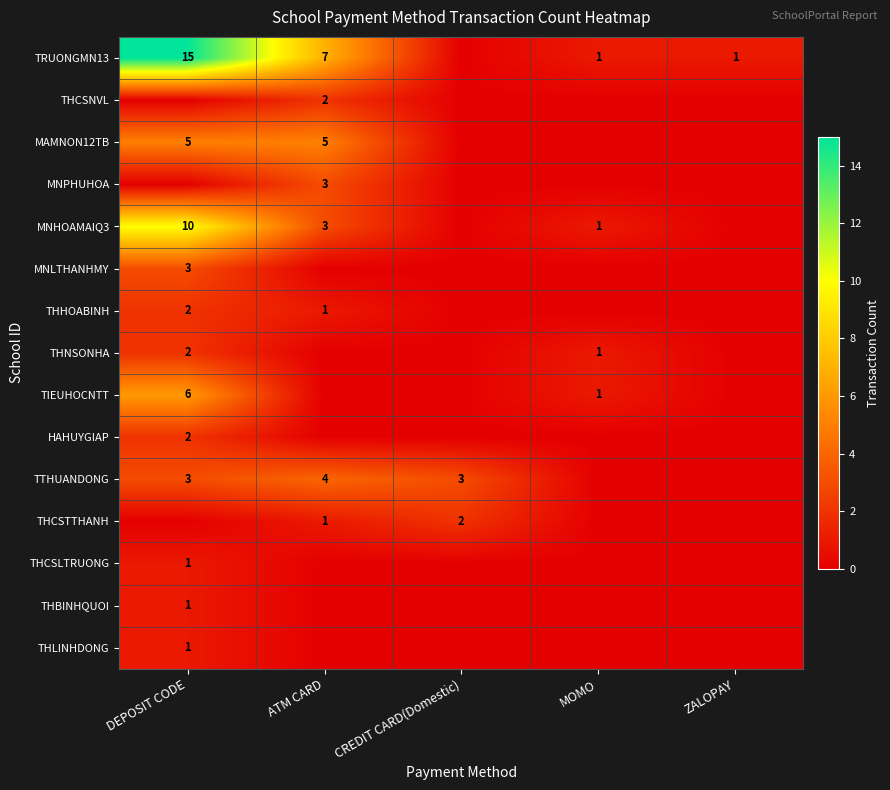

The MAMNON12TB series shows 9 at DEPOSIT CODE. True or false?

False